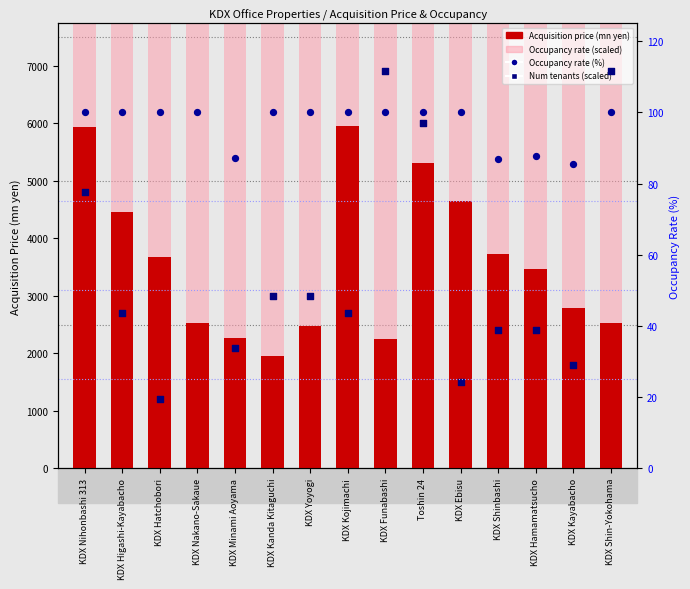

What is the total value across all series at KDX Funabashi?

19252.0